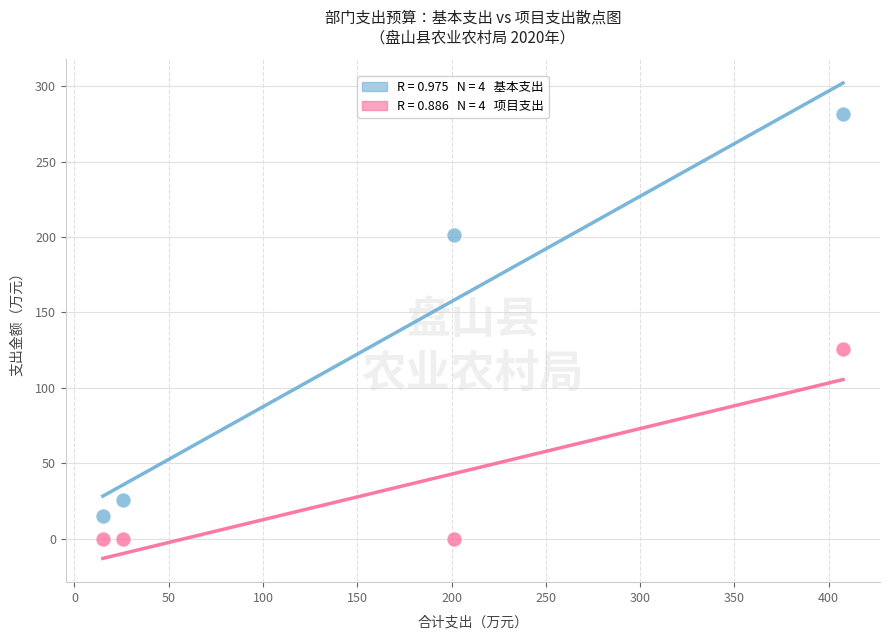

Across all series, what Y value is closest to 140?

125.7